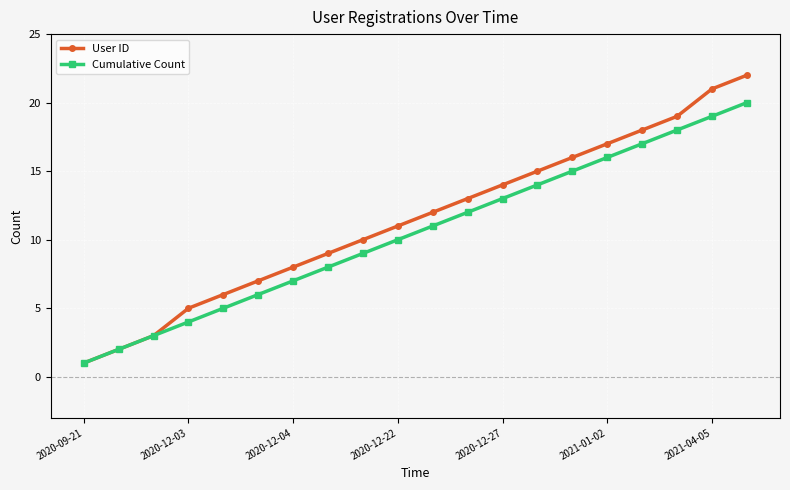

What is the highest value of the Cumulative Count series?

20